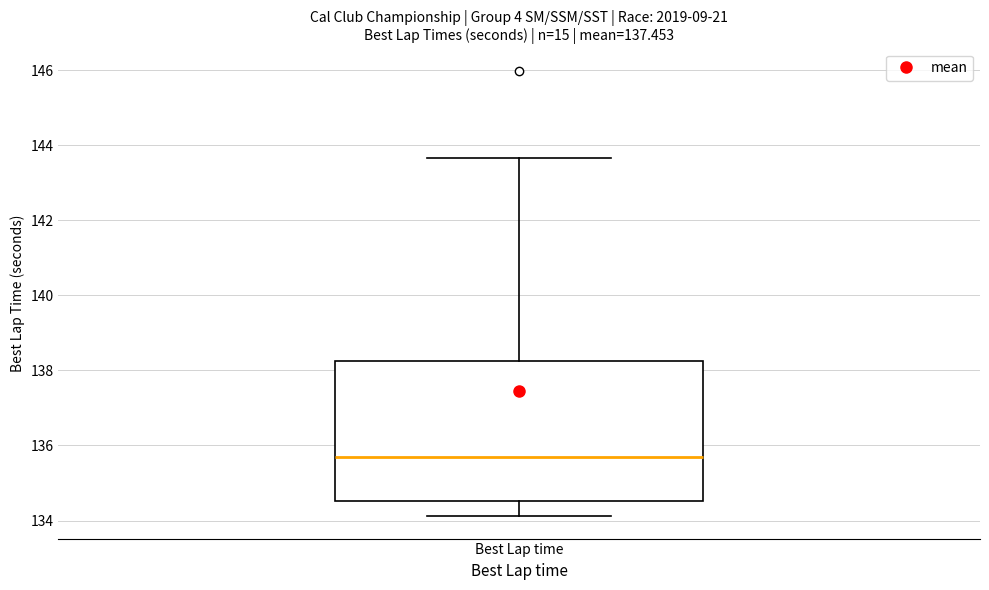

Read this box plot against the y-axis: the position of the median line, the range covered by the box, and the ends of both whiskers. The values are not printed on the chart, so give them approximately, as read against the axis.

median 135.6, box 134.6 to 138.2, whiskers 134.2 to 143.6